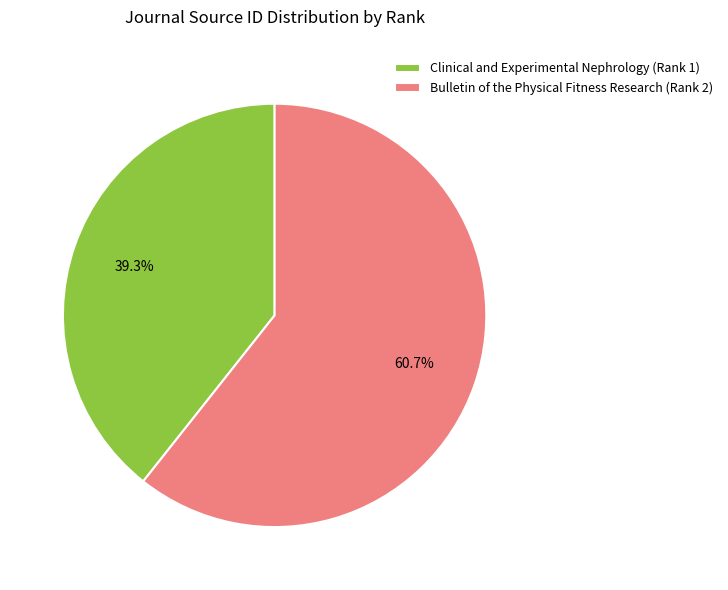

What percentage is NOT represented by Bulletin of the Physical Fitness Research (Rank 2)?

39.3%